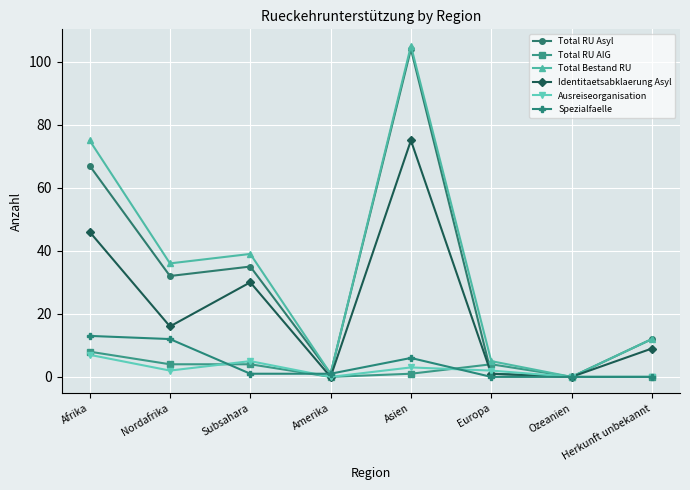

Between Nordafrika and Amerika, which series saw the biggest shift?

Total Bestand RU